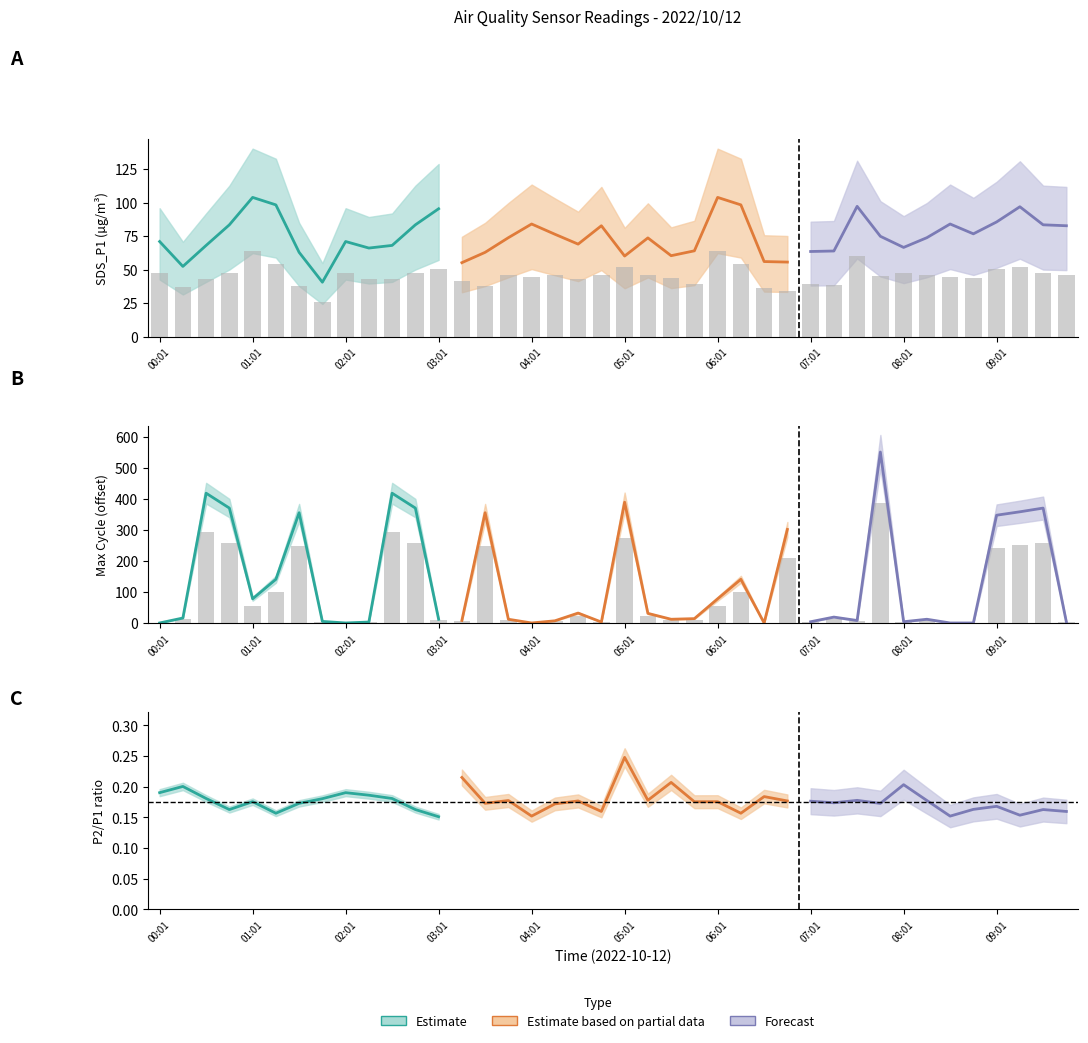

What is the label of the 23rd bar from the left?

05:31